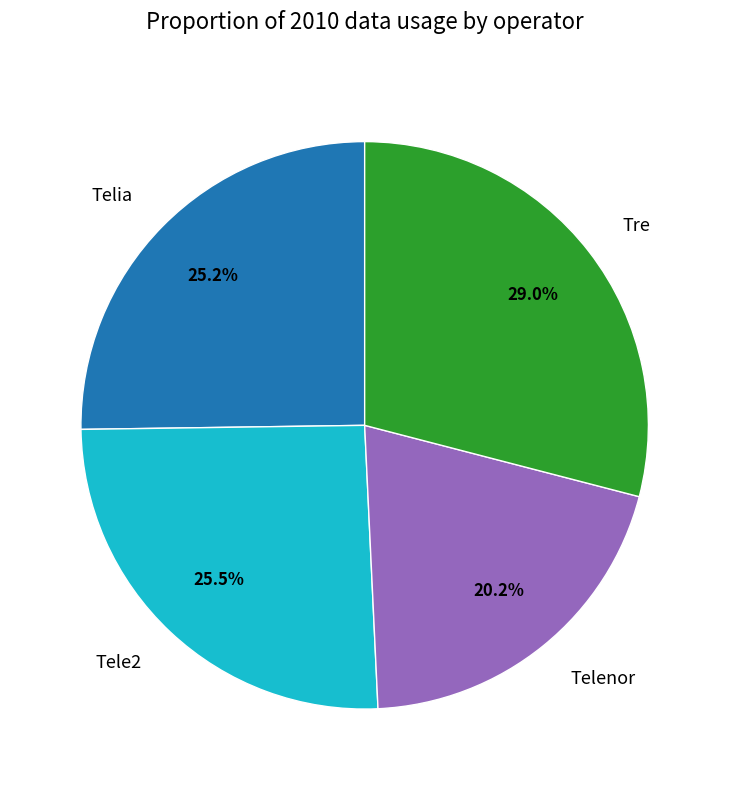

What percentage is NOT represented by Tele2?

74.5%